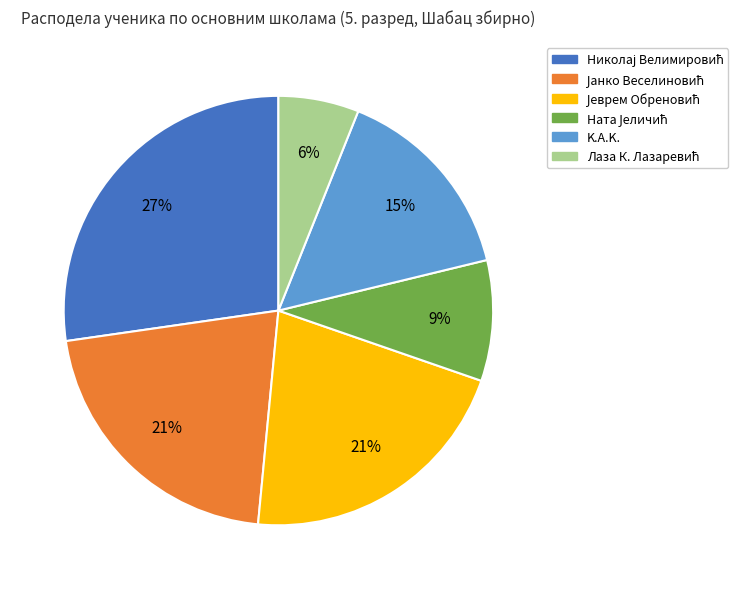

To the nearest percent, what is the difference between the largest and smallest slice percentages?

21%